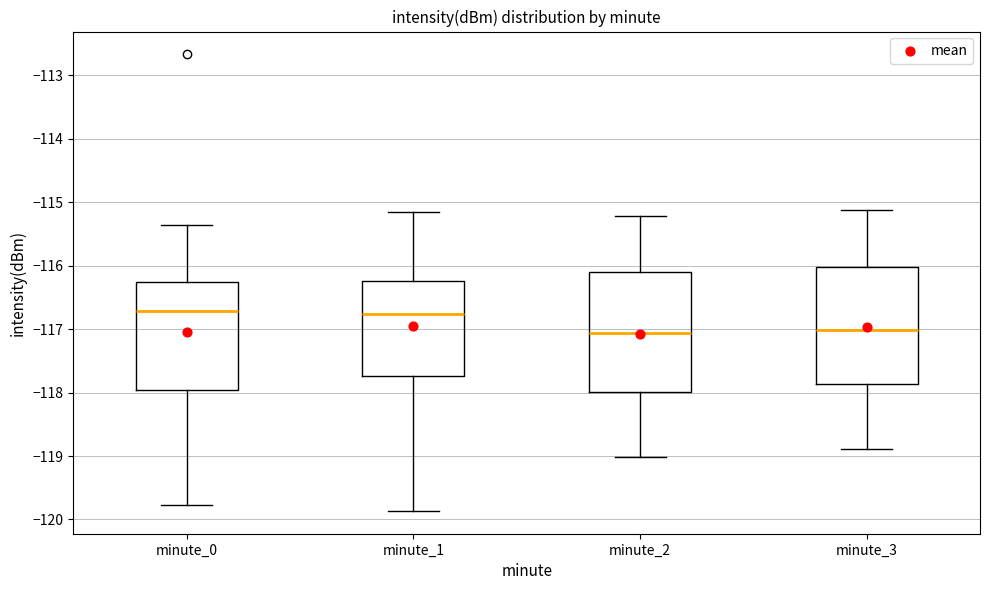

Reading left to right, transcribe this box plot: for each box, give where its median line is, the range the box spans, and where its two whiskers end, as read against the y-axis. The values are not printed on the chart, so give them approximately, as read against the axis.

minute_0: median -116.7, box -118.0 to -116.3, whiskers -119.8 to -115.4
minute_1: median -116.8, box -117.7 to -116.2, whiskers -119.9 to -115.1
minute_2: median -117.1, box -118.0 to -116.1, whiskers -119.0 to -115.2
minute_3: median -117.0, box -117.9 to -116.0, whiskers -118.9 to -115.1